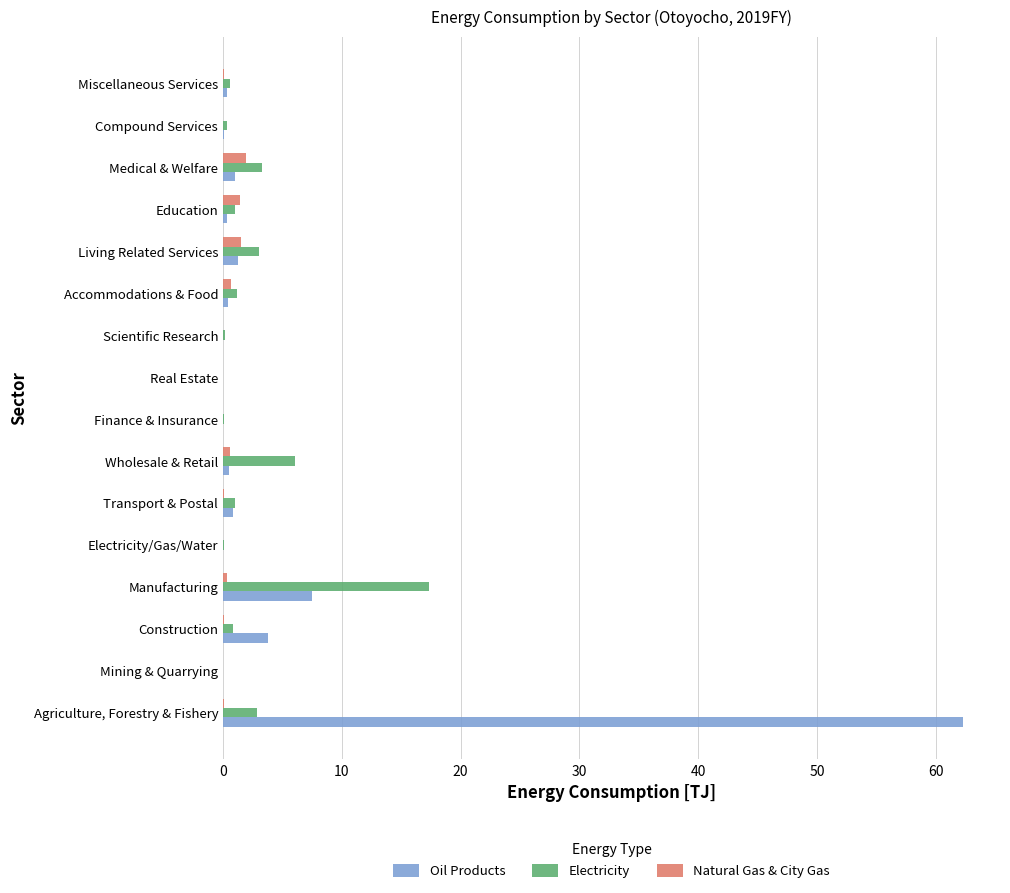

Which series has the largest total across all categories?

Oil Products